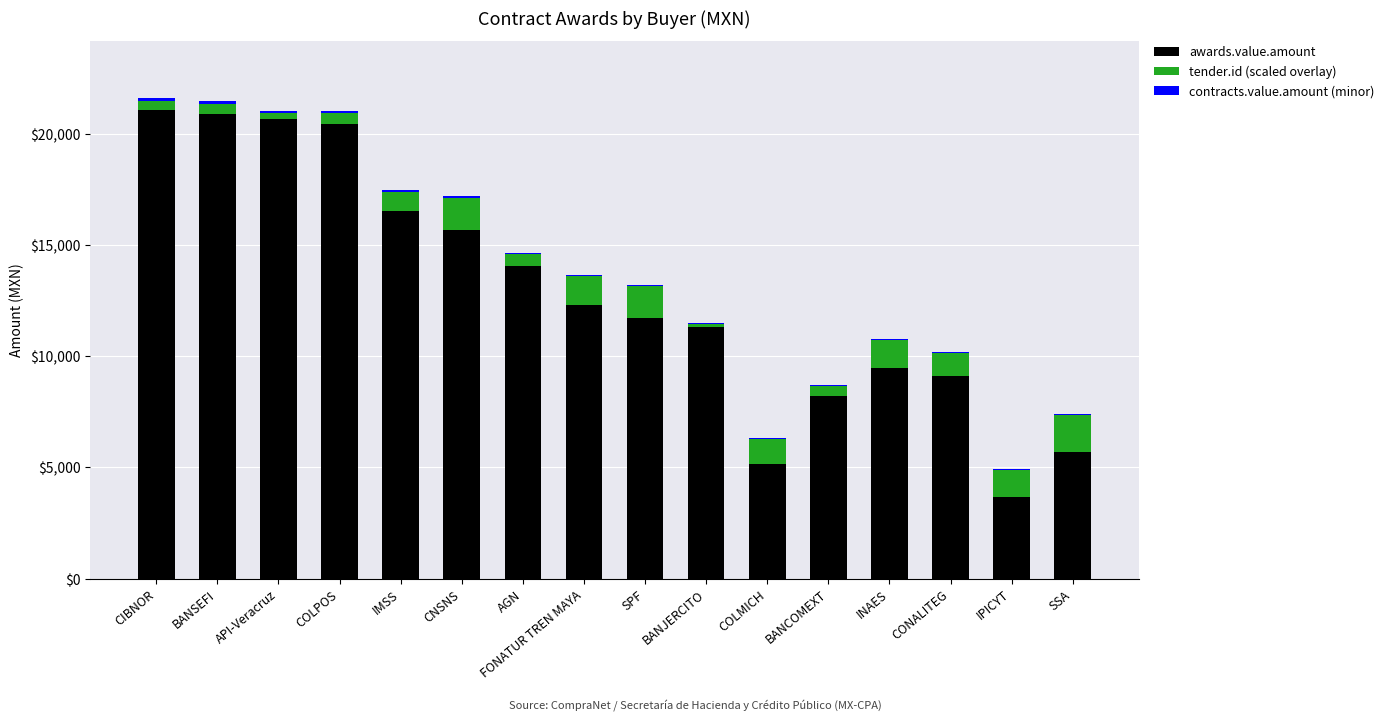

True or false: awards.value.amount has a value of 8740.5 at SSA.

False